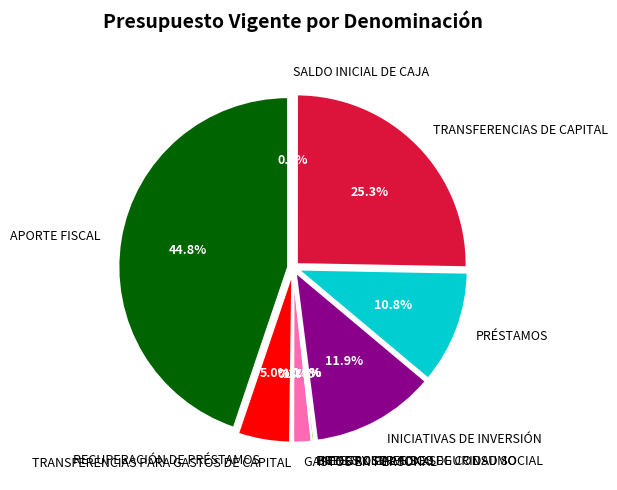

To the nearest percent, what is the difference between the RECUPERACIÓN DE PRÉSTAMOS and INTEGROS AL FISCO slice percentages?

5%